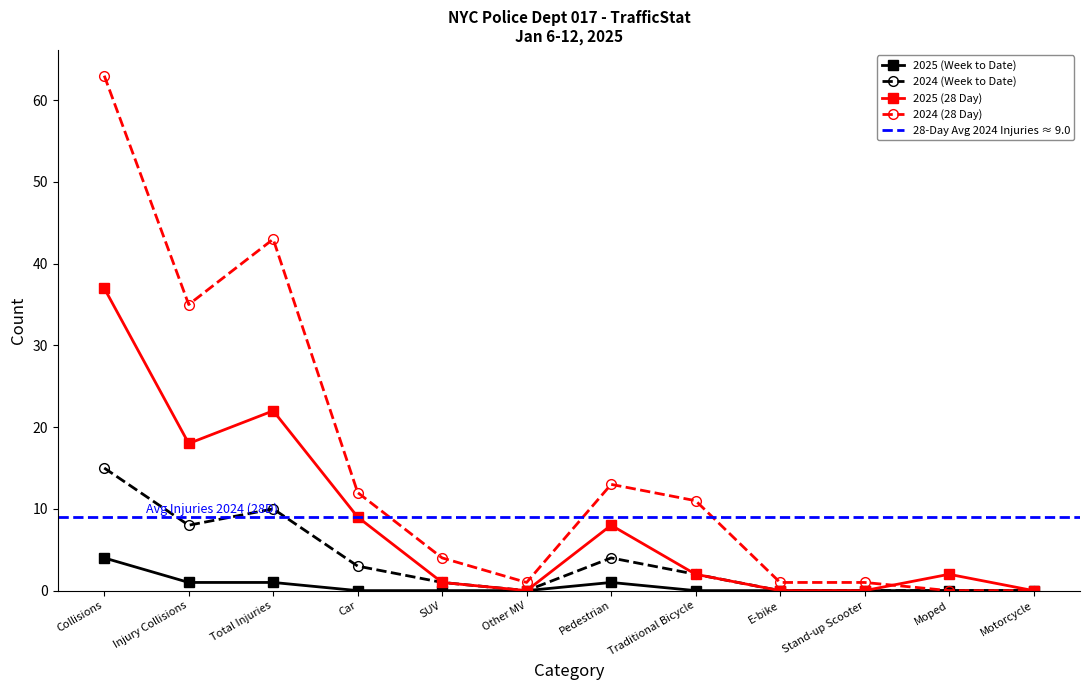

True or false: 2024 (Week to Date) has more than 0 interior local peaks.

True